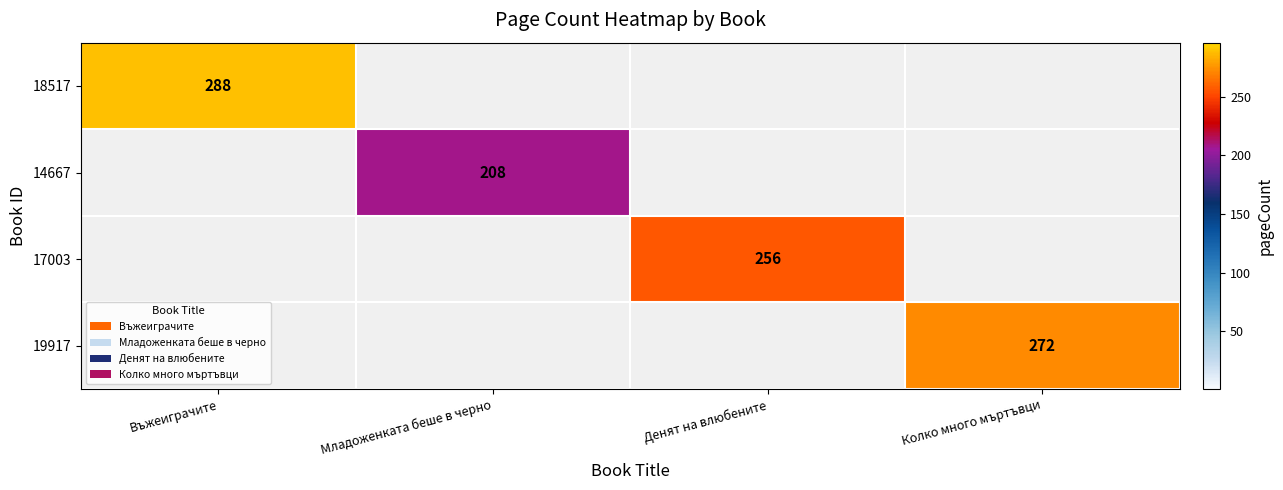

Is the value of 17003 at Денят на влюбените greater than the value of 19917 at Колко много мъртъвци?

No